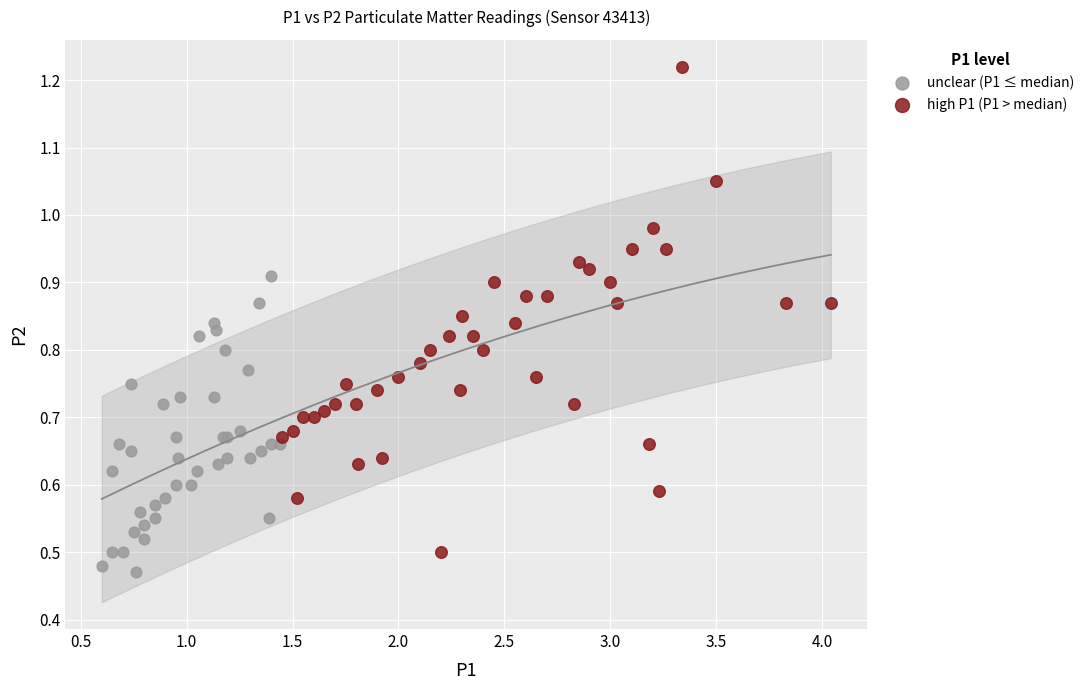

Which series contains the highest Y value?

high P1 (P1 > median)